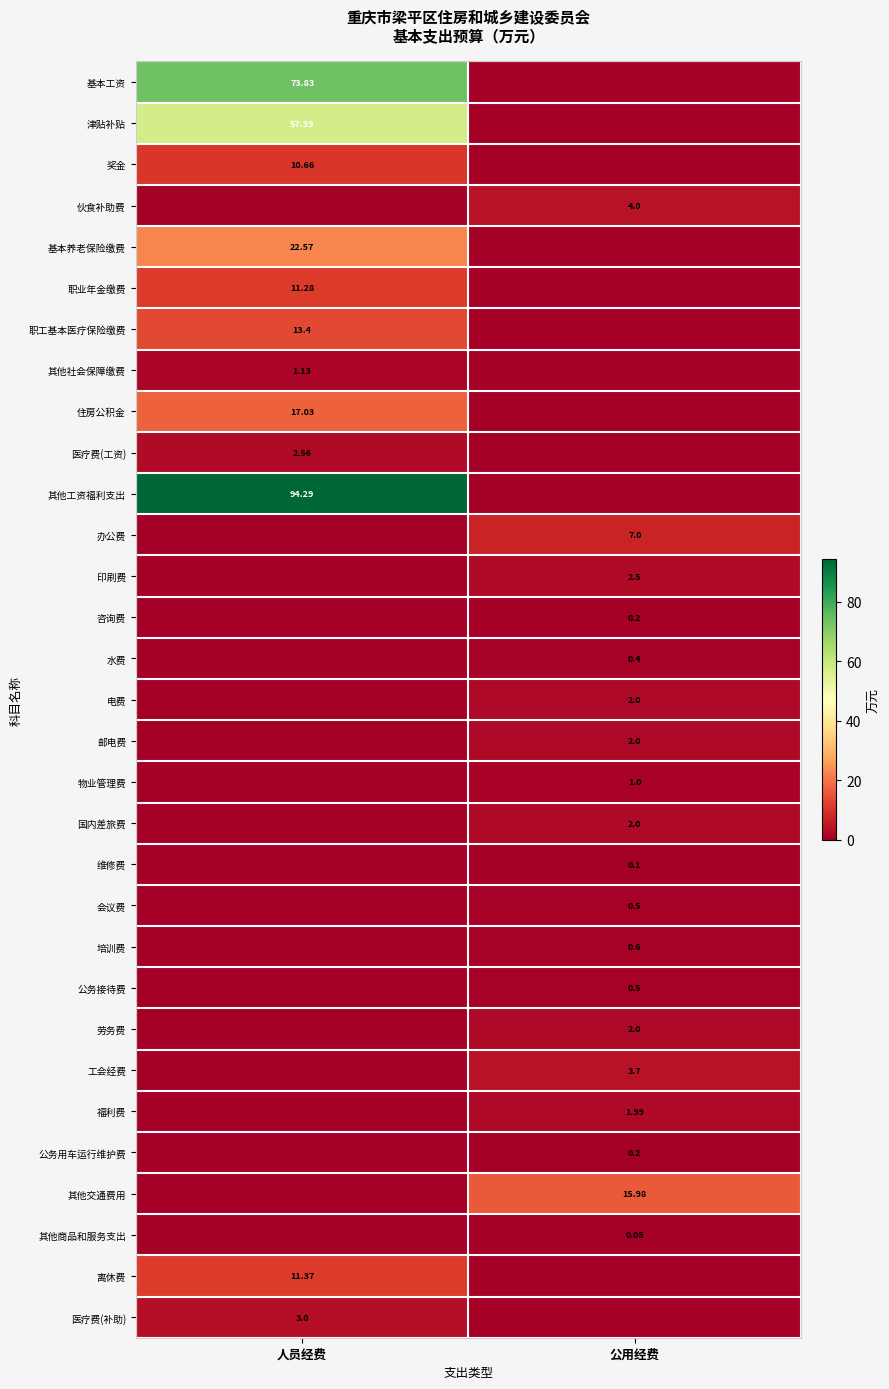

What is the difference between the highest and lowest values at 人员经费?

94.3